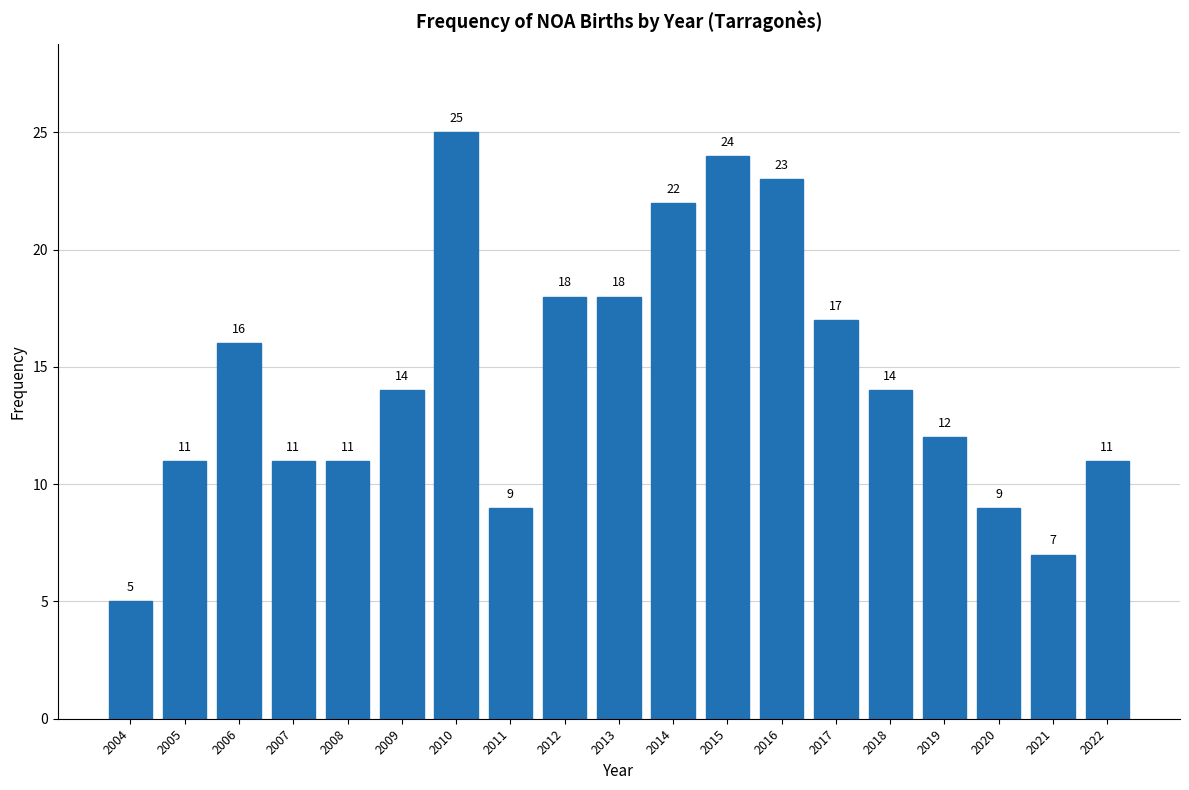

Reading right to left, what are all the values shown in this chart?

2022=11	2021=7	2020=9	2019=12	2018=14	2017=17	2016=23	2015=24	2014=22	2013=18	2012=18	2011=9	2010=25	2009=14	2008=11	2007=11	2006=16	2005=11	2004=5